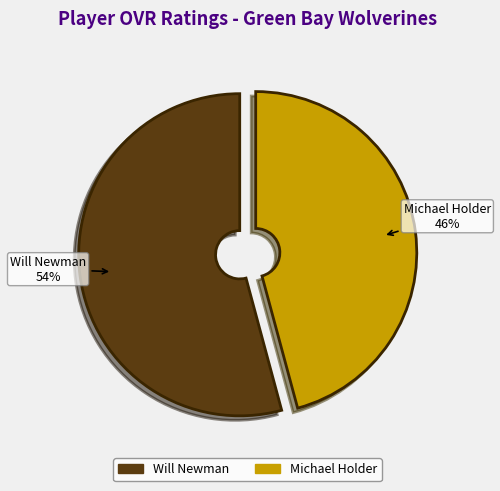

The Michael Holder slice represents 46% of the pie. True or false?

True